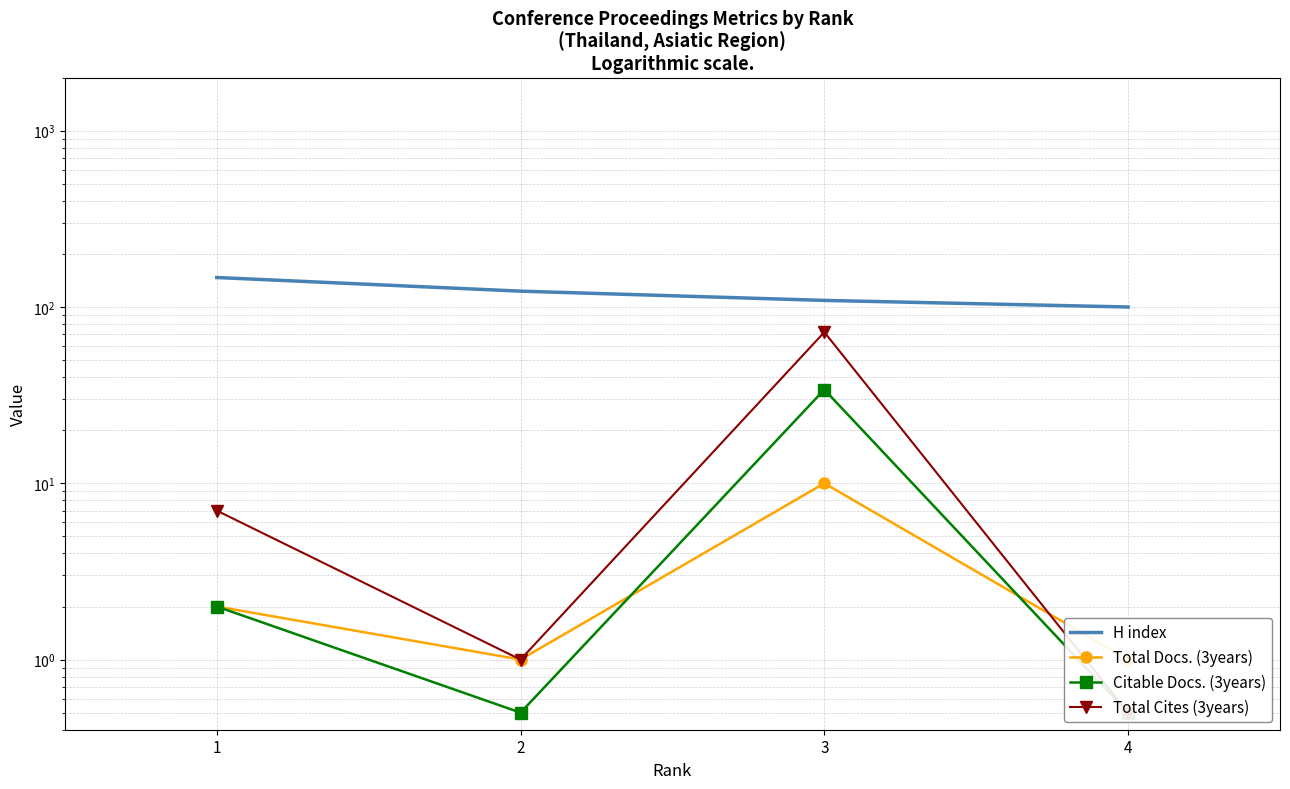

True or false: Total Docs. (3years) has more than 0 interior local peaks.

True